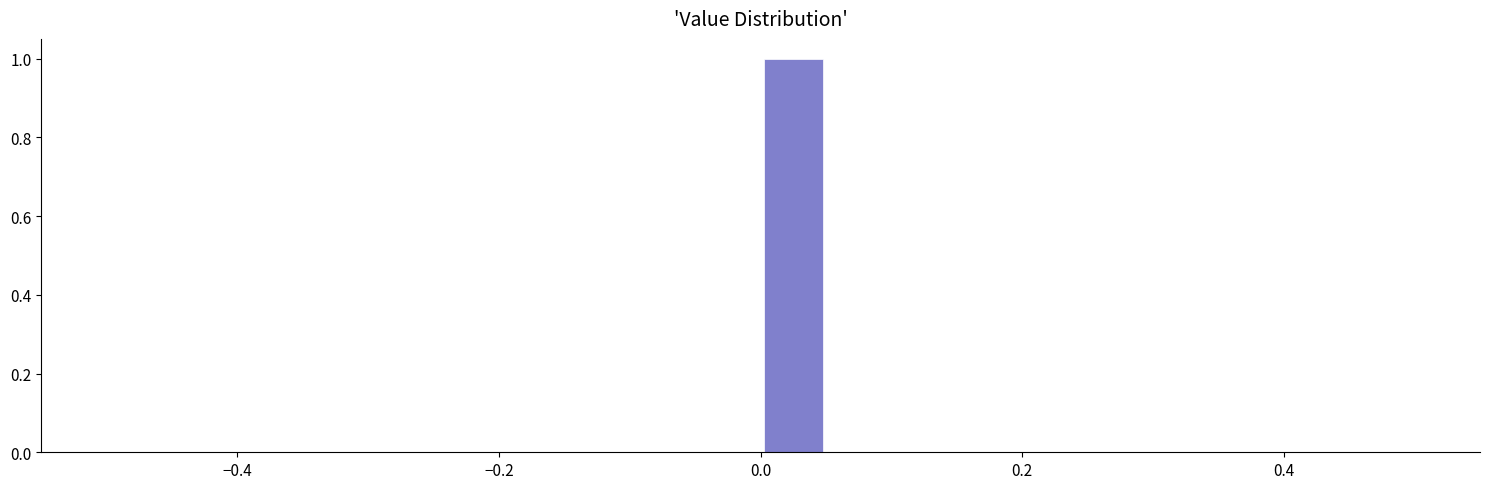

Around what value on the x-axis is the tallest bar? Give the approximate position of its centre, as read against the axis.

0.02